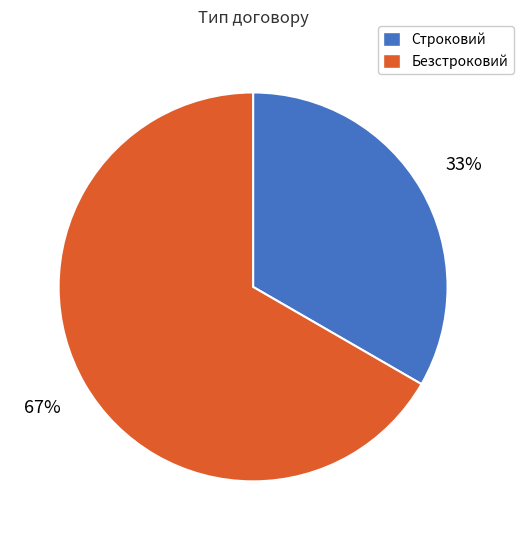

To the nearest percent, what is the average slice percentage?

50%